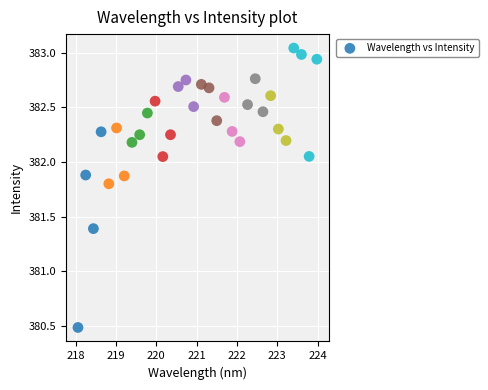

What is the range of Y values (max minus min)?

2.6